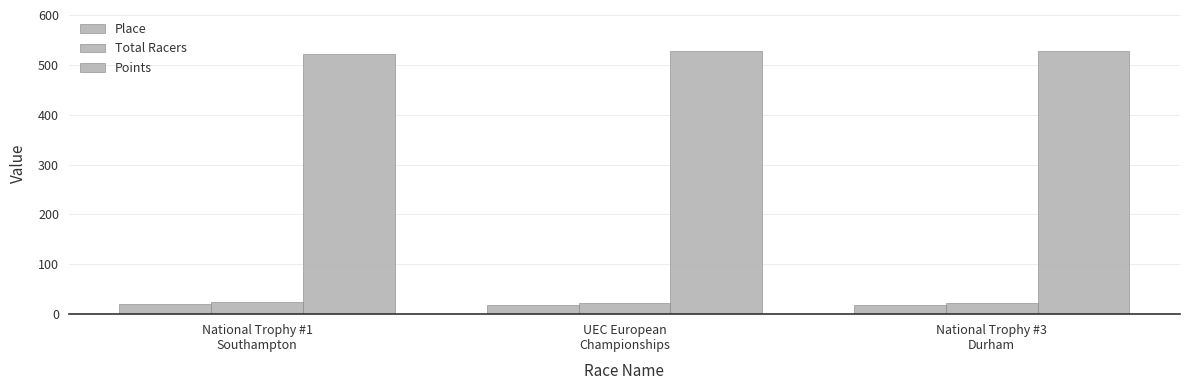

Between National Trophy #1
Southampton and National Trophy #3
Durham, which series saw the biggest shift?

Points